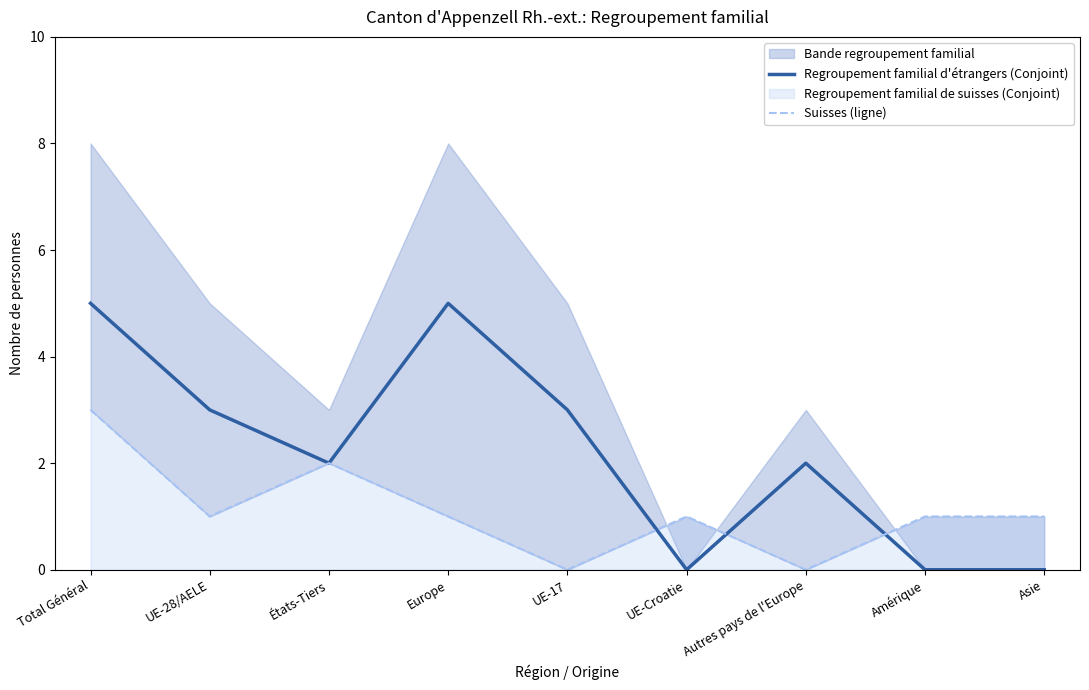

Which label corresponds to the largest value in the chart?

Total Général